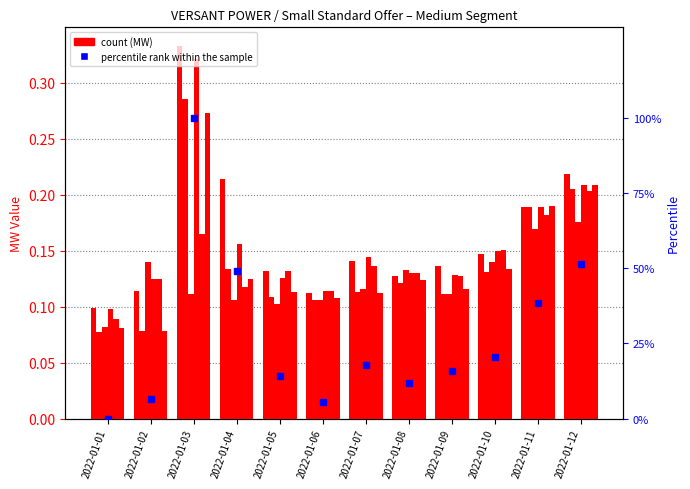

The value of Hour8 at 2022-01-05 is 0.1. True or false?

True